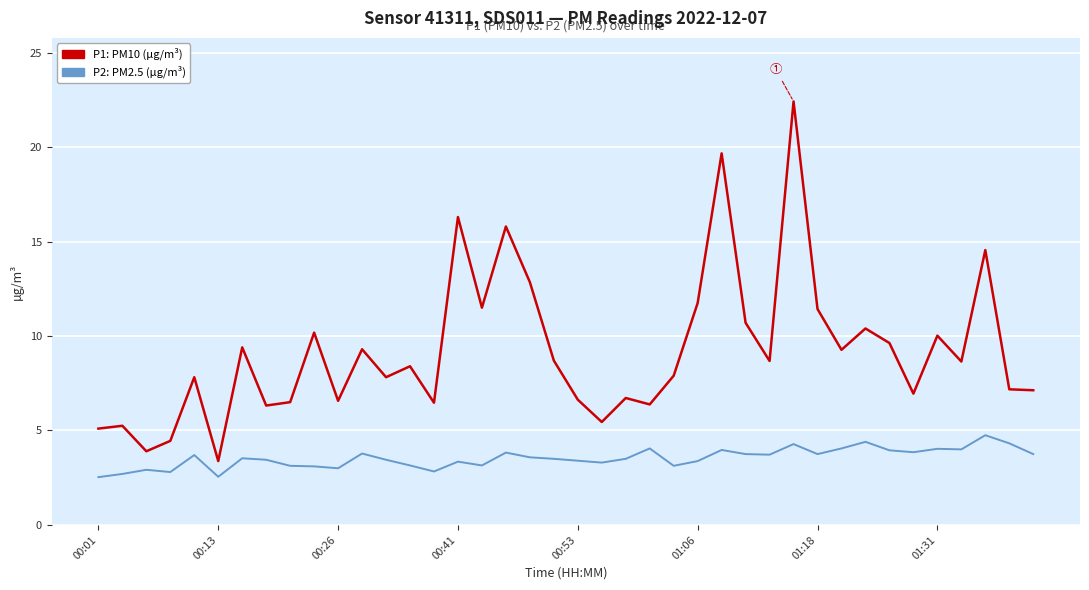

What is the greatest value displayed?

22.4